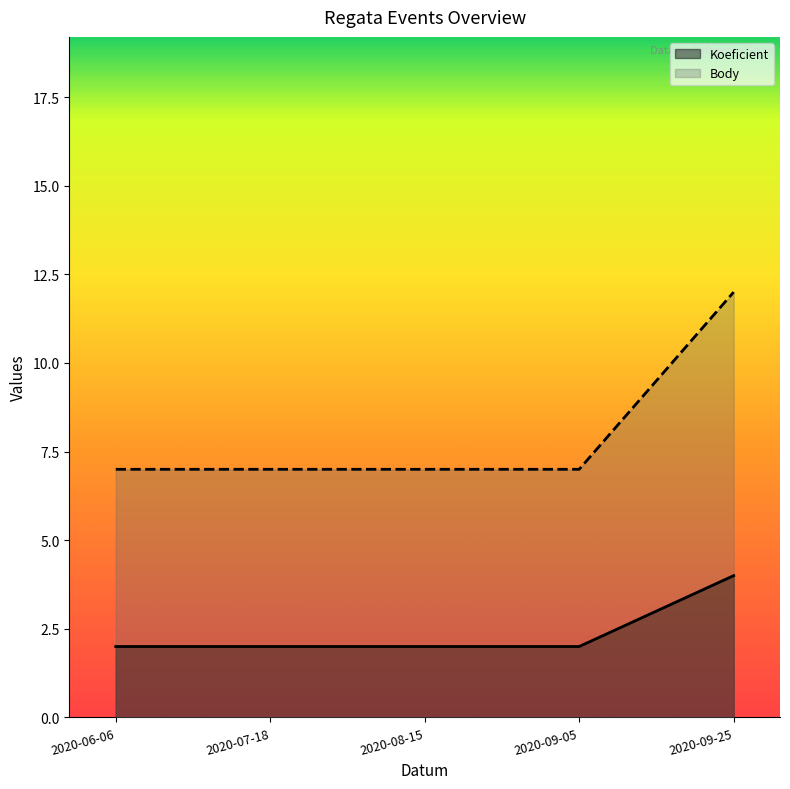

What is the sum of the Body values at 2020-07-18 and 2020-09-05?

14